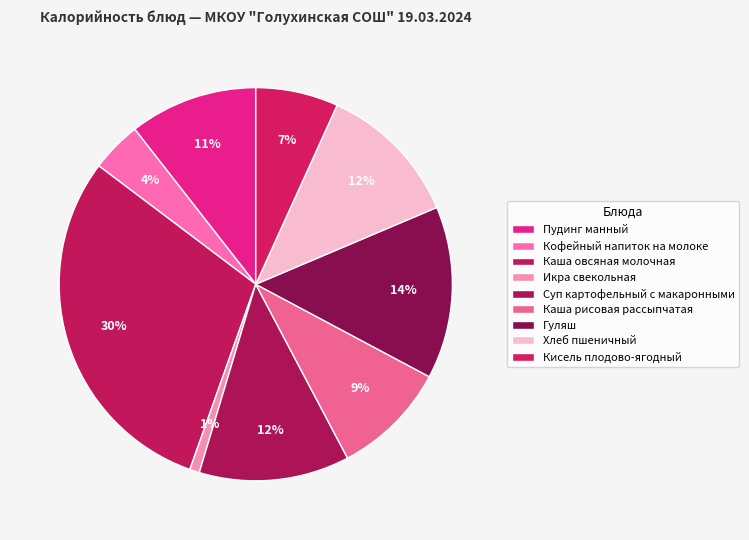

Count the number of slices in the pie.

9